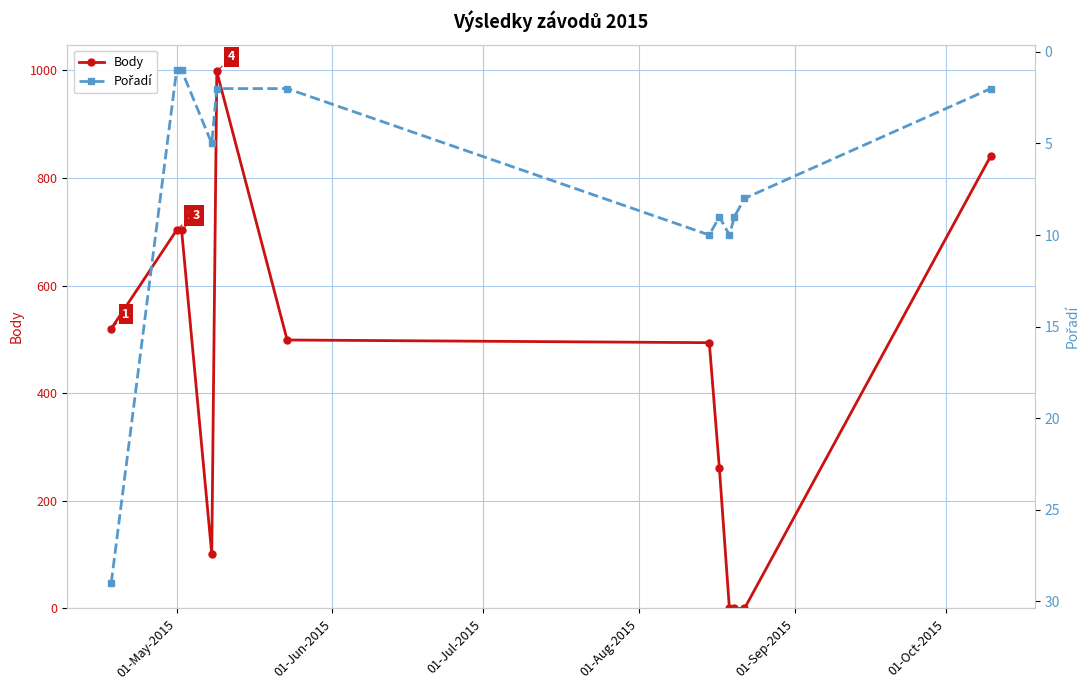

Reading right to left, extract all data points from this chart.

Body: 841	0	0	0	261	494	499	998	101	703	703	520
Pořadí: 2	8	9	10	9	10	2	2	5	1	1	29